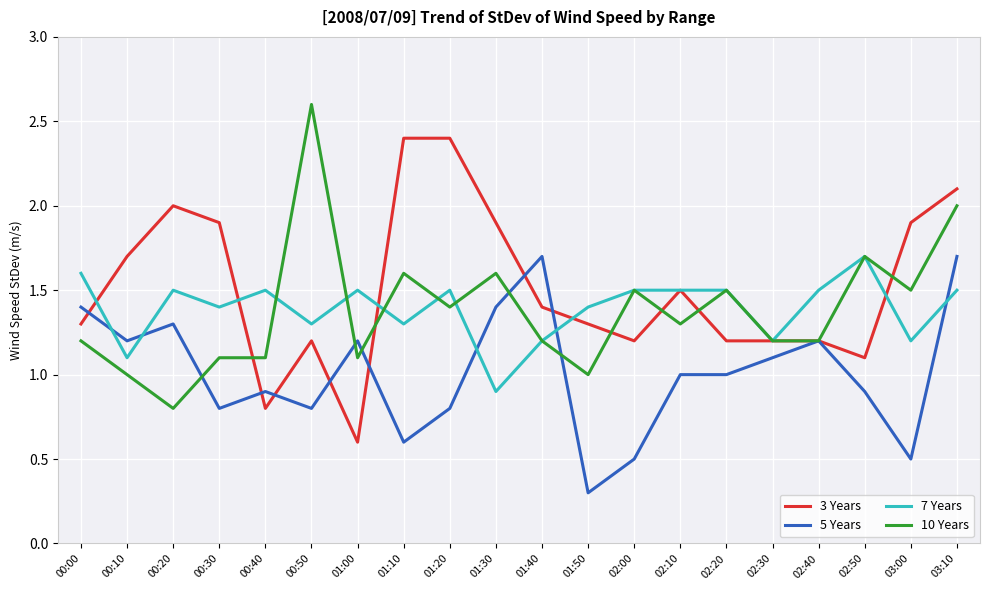

True or false: 10 Years and 5 Years intersect in this chart.

True